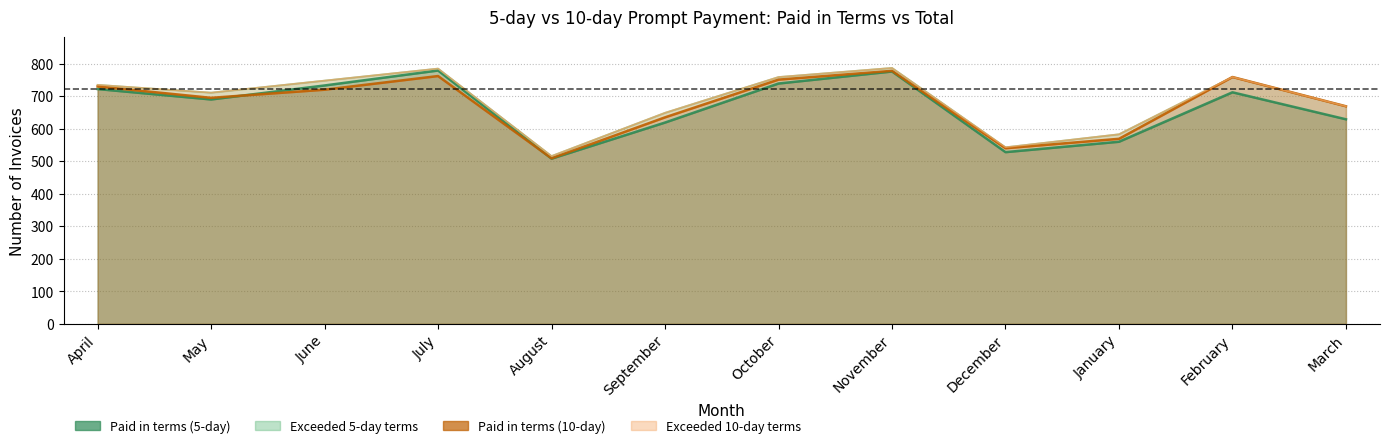

Reading left to right, transcribe all the data shown in this chart.

Paid in terms (5-day): 722	690	733	779	508	619	739	776	528	560	712	629
Total (5-day): 735	711	748	785	516	649	759	787	543	583	759	669
Paid in terms (10-day): 730	695	720	762	509	635	751	778	540	569	759	669
Total (10-day): 735	711	748	785	516	649	759	787	543	583	759	669